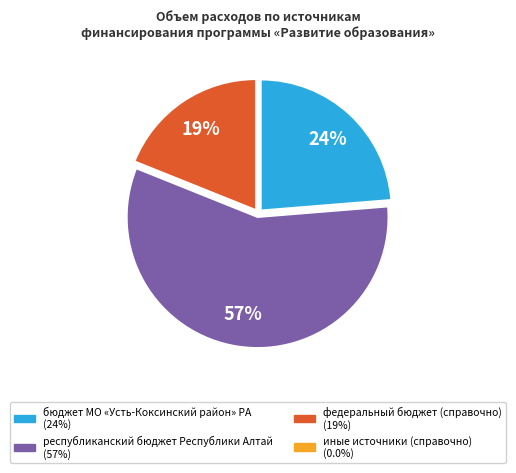

Is there a majority slice in this chart?

Yes